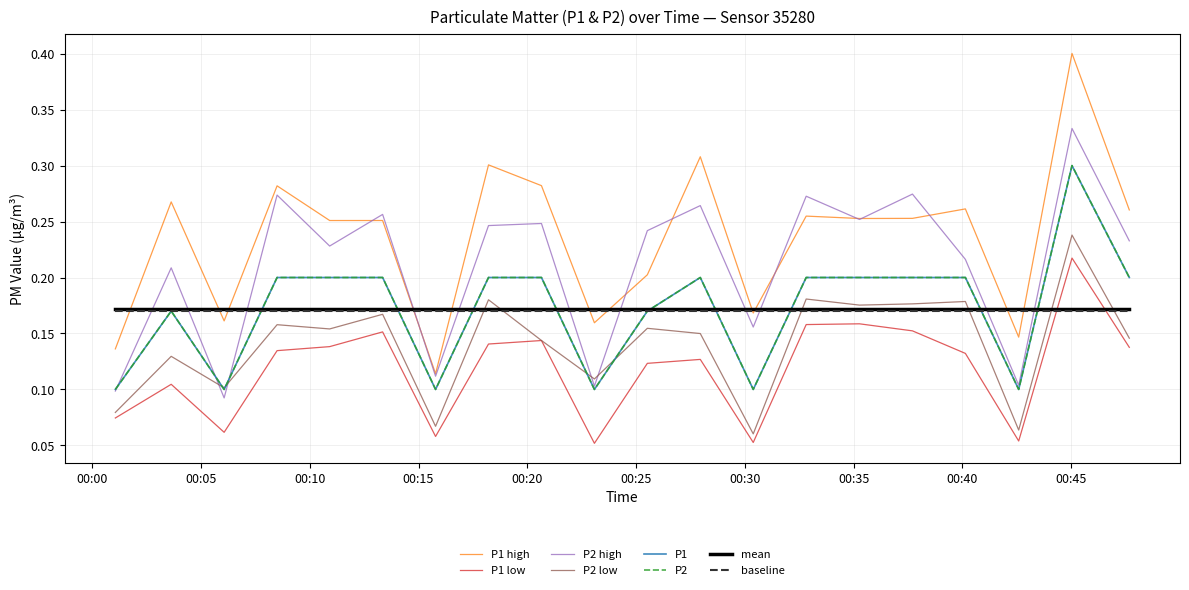

At which label does baseline reach its peak?

00:00